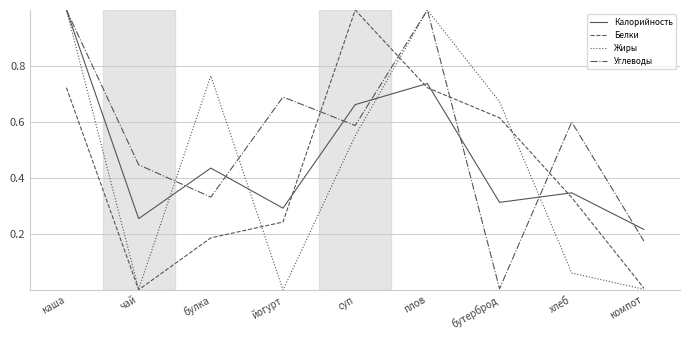

Which series changed the most between йогурт and суп?

Белки